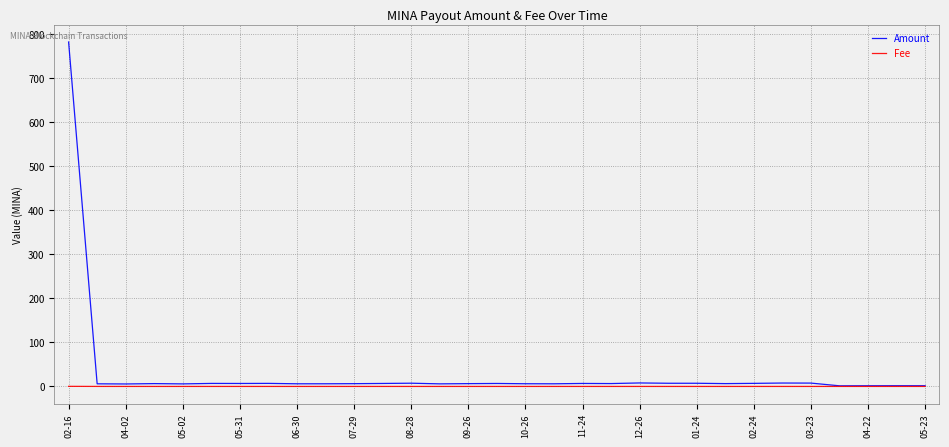

List the series in order of their peak value, highest first.

Amount, Fee